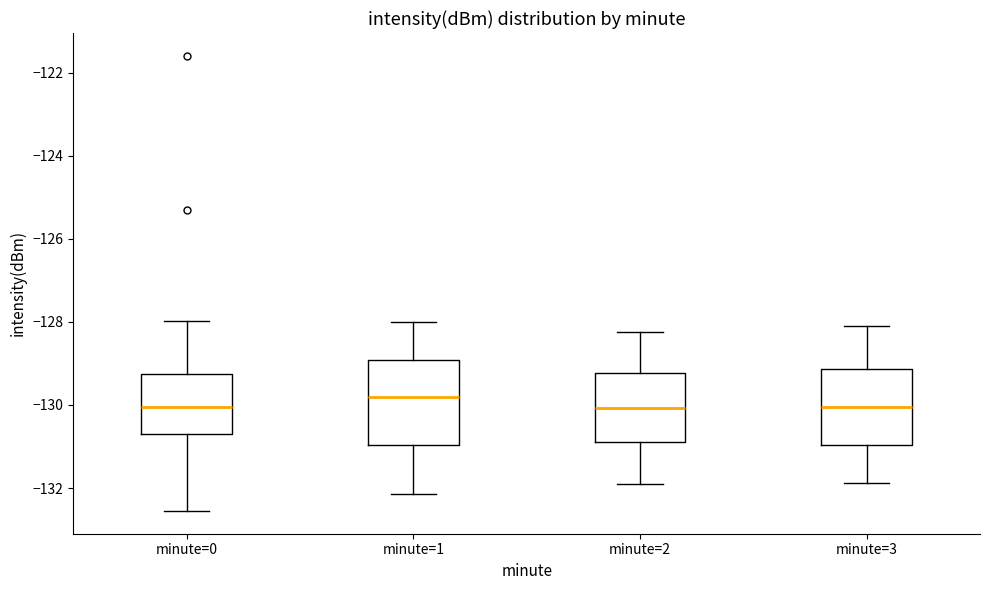

Where does the upper whisker of the box for minute=0 end on the y-axis? The values are not printed on the chart, so give them approximately, as read against the axis.

-128.0